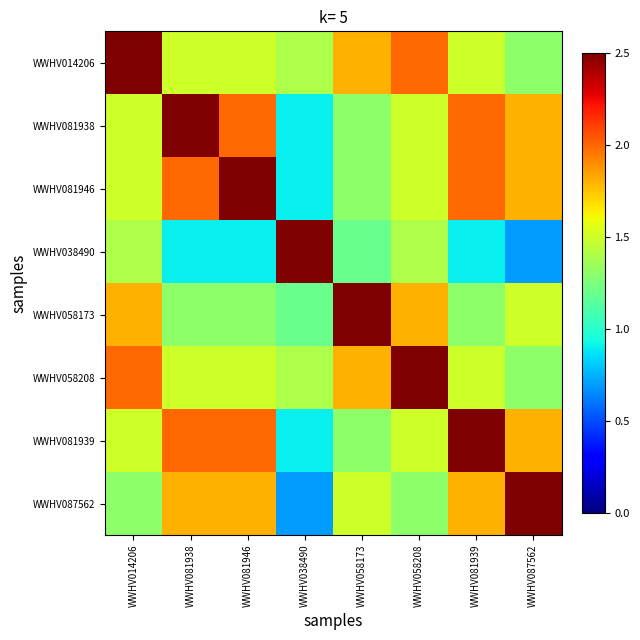

Which series has the widest spread of values?

WWHV038490